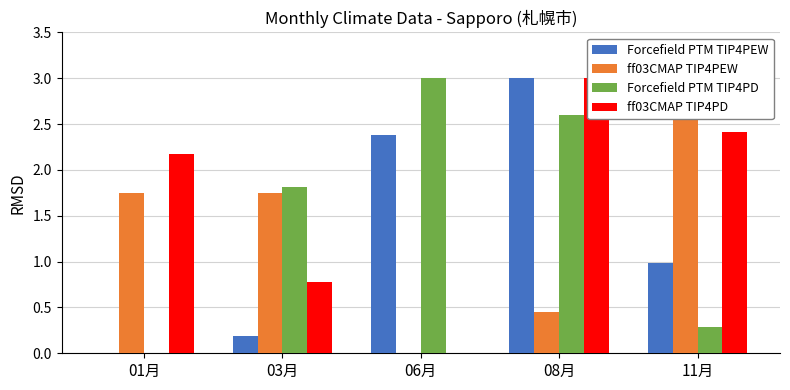

Rank the series at 01月 from lowest to highest value.

Forcefield PTM TIP4PEW, Forcefield PTM TIP4PD, ff03CMAP TIP4PEW, ff03CMAP TIP4PD